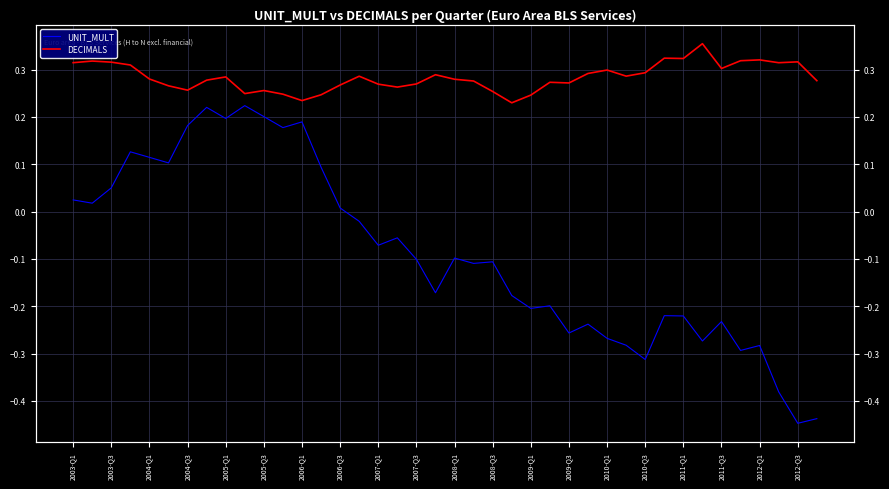

True or false: DECIMALS and UNIT_MULT intersect in this chart.

False